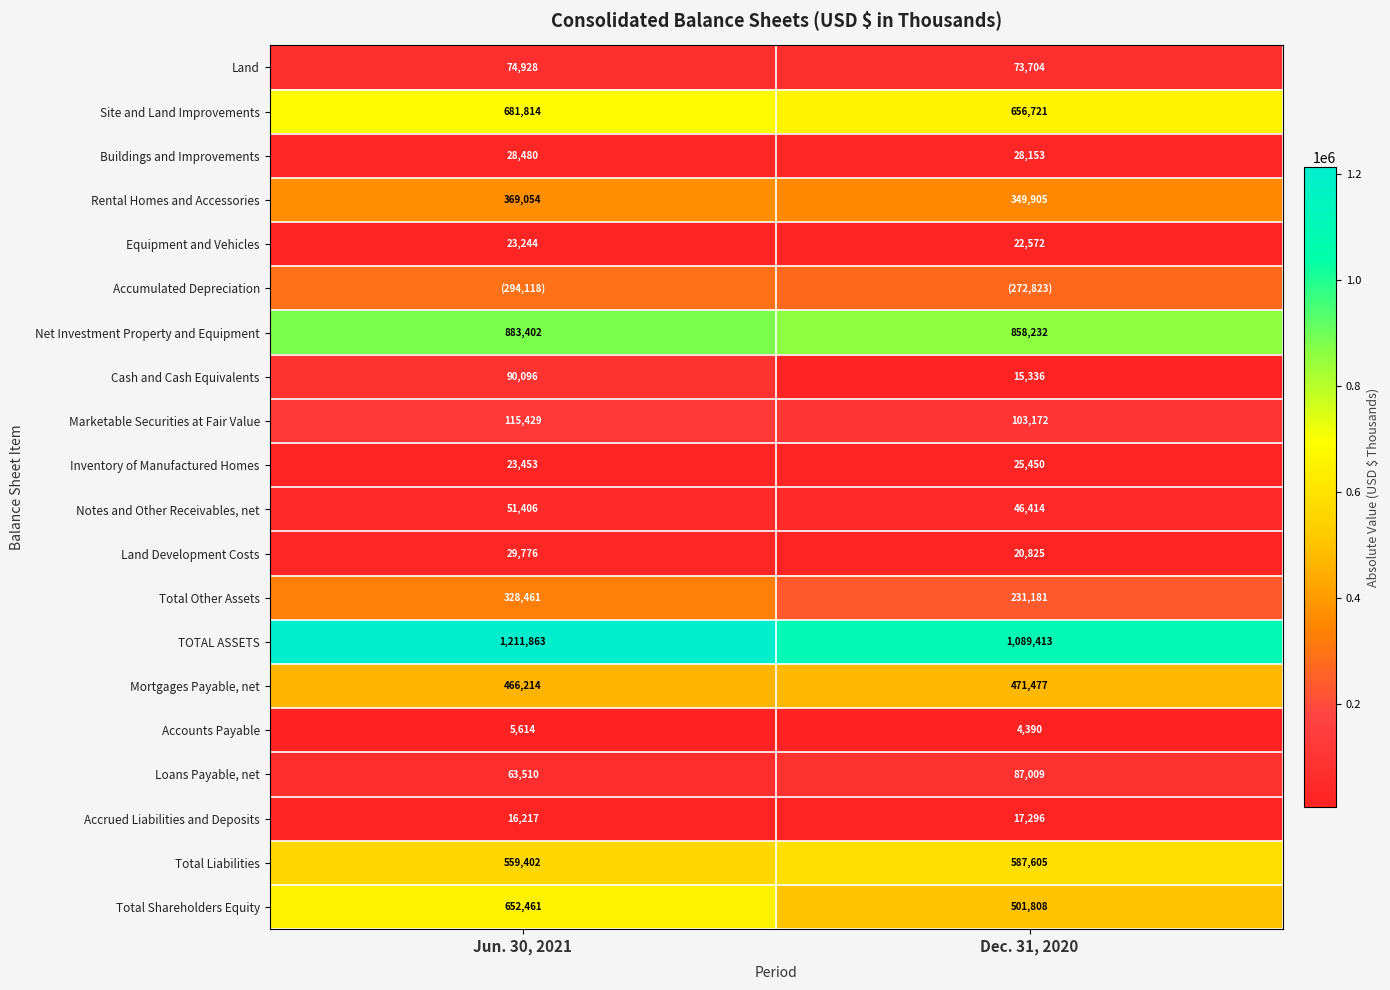

How many Cash and Cash Equivalents values are between 15336 and 90096?

2